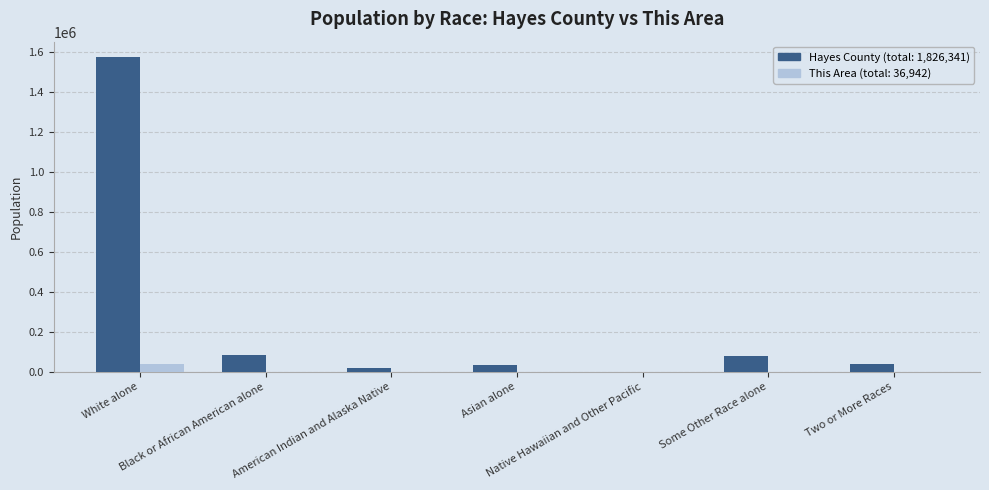

What is the maximum value shown in the chart?

1572838